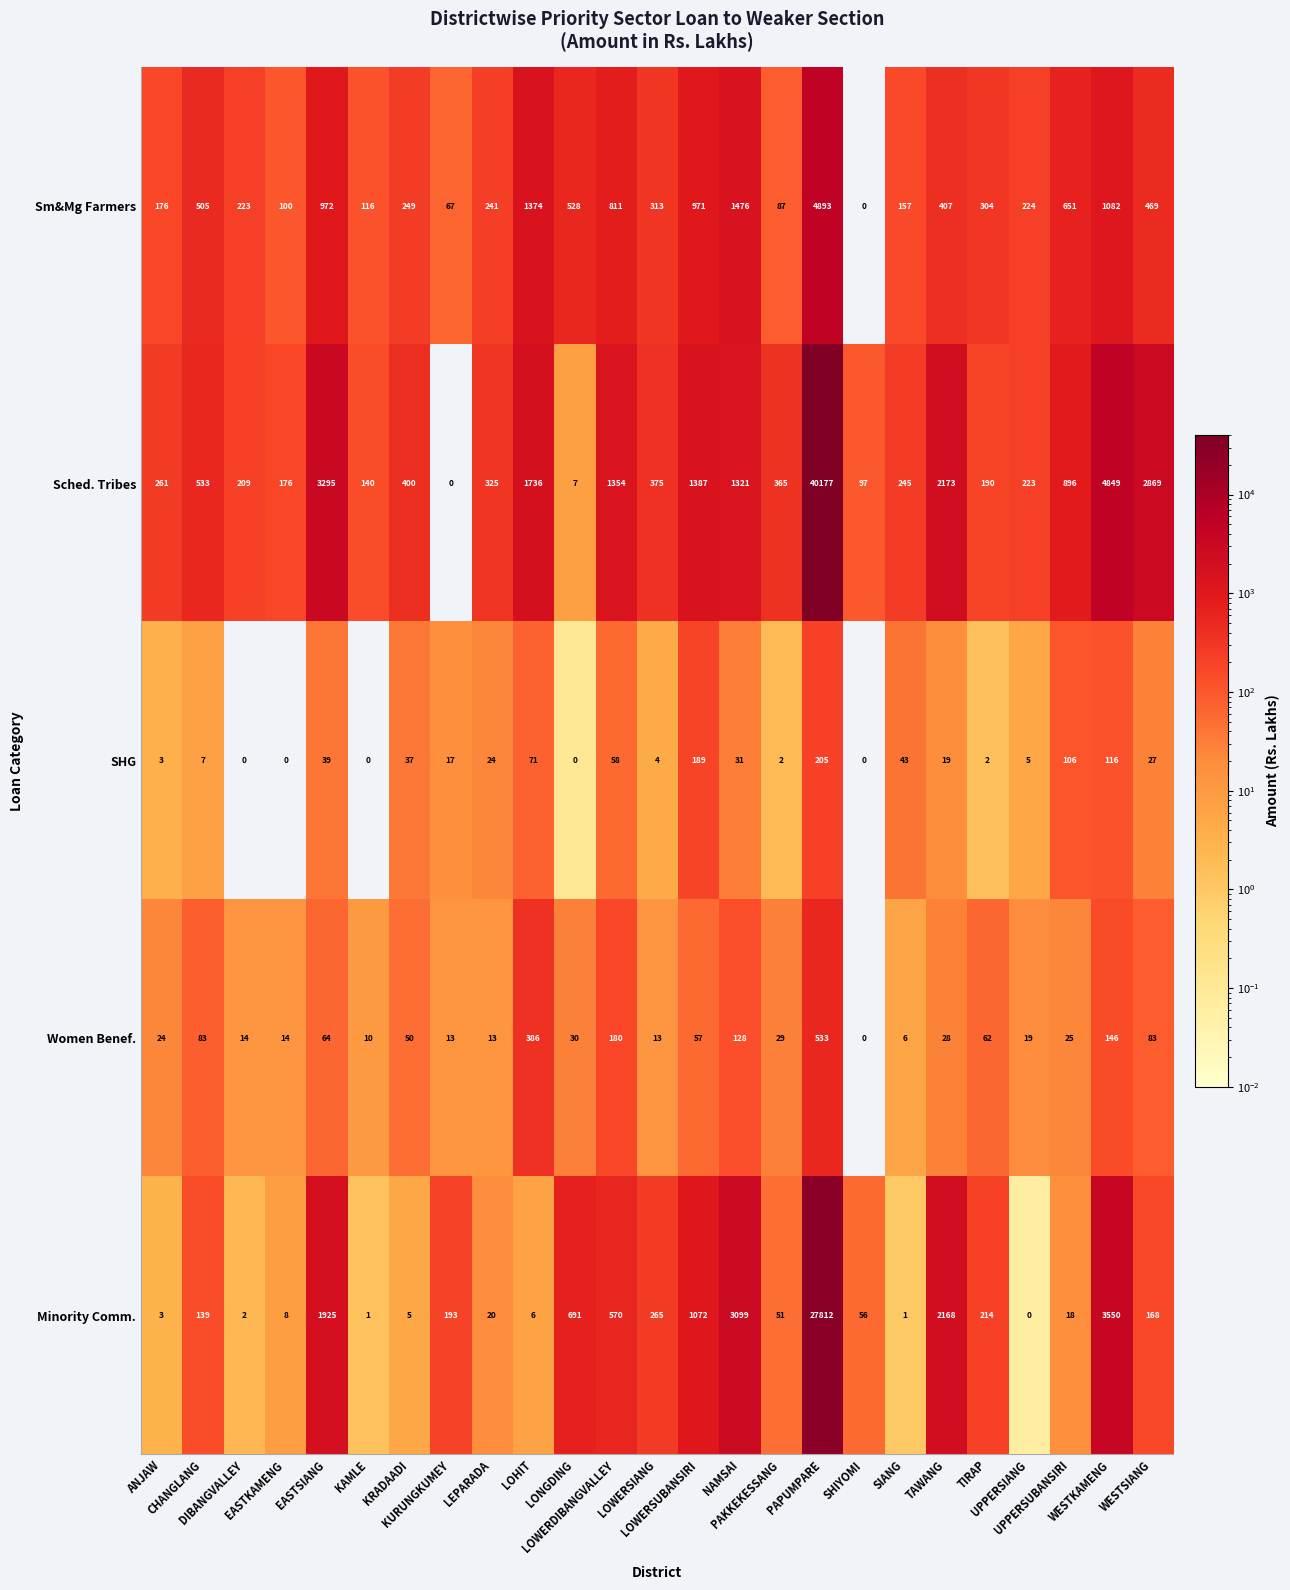

Which series has the largest range (max minus min)?

Sched. Tribes